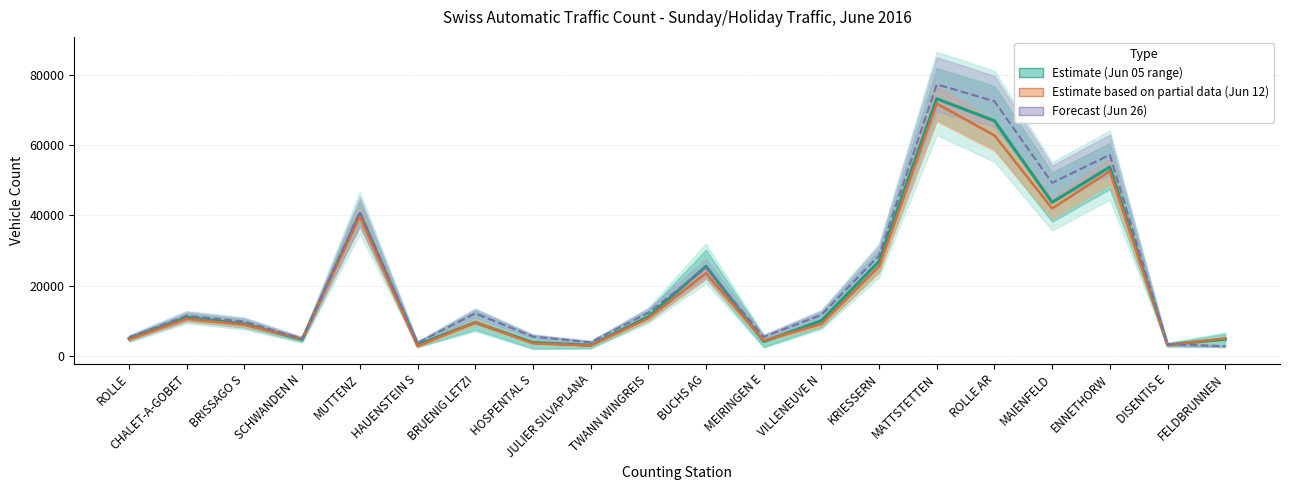

Where is the first local maximum?

CHALET-A-GOBET